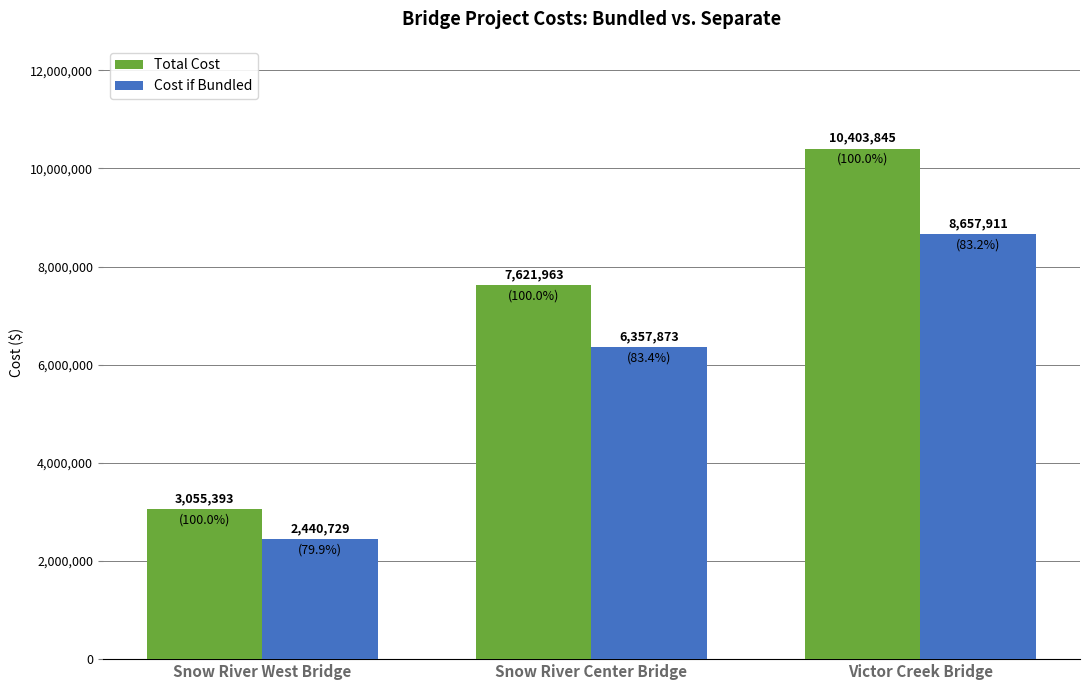

At which category does the chart reach its peak across all series?

Victor Creek Bridge